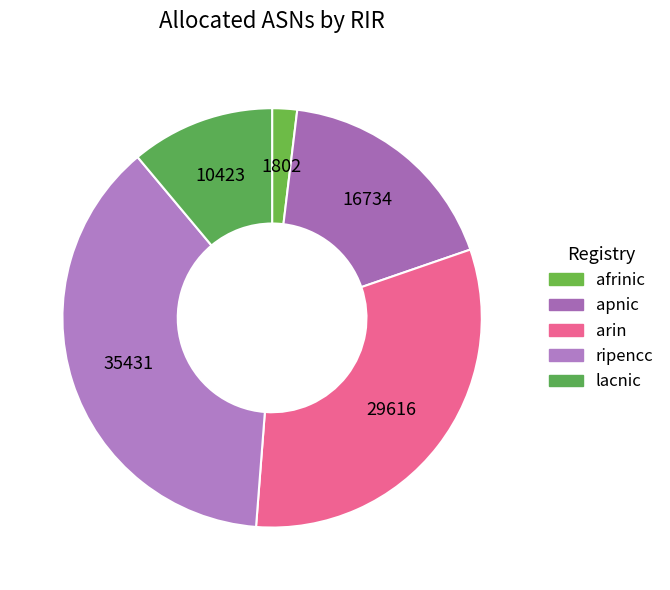

To the nearest percent, what is the difference between the largest and smallest slice percentages?

36%